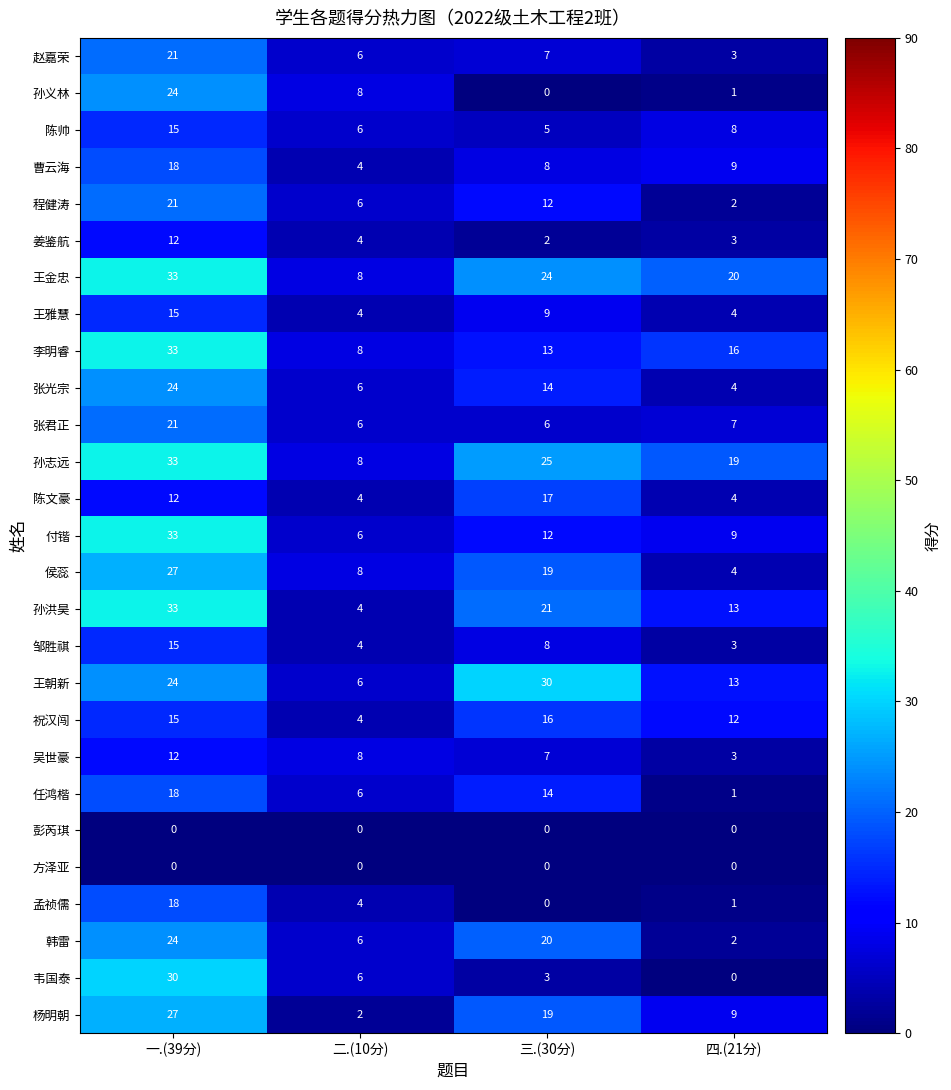

At which label is 王朝新 closest to 18?

四.(21分)